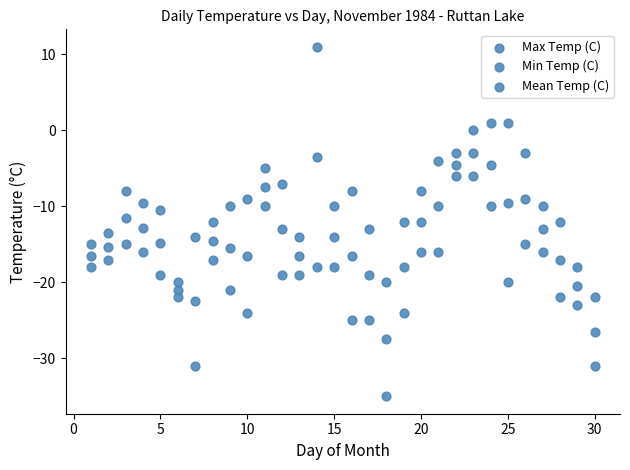

Count the number of points in this scatter plot.

90